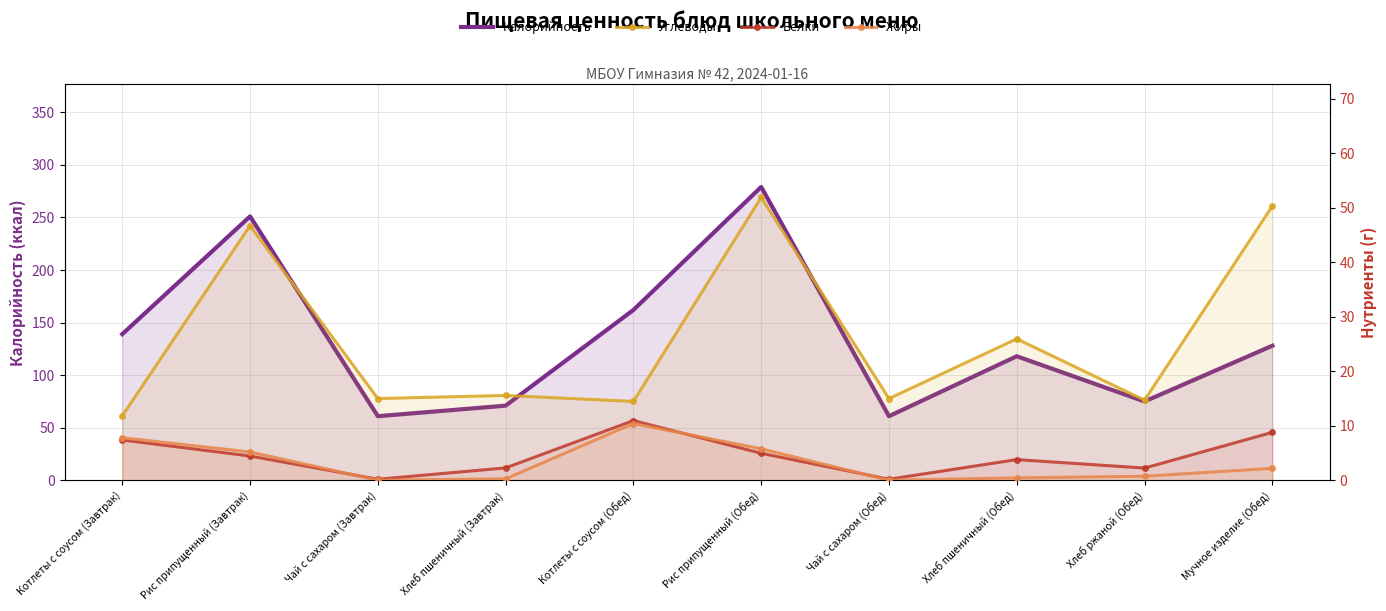

Reading right to left, list all the values displayed in this chart.

Калорийность: 128.0	75.0	118.0	61.0	279.0	162.0	71.0	61.0	251.0	139.0
Углеводы: 50.3	14.7	25.9	15.0	51.9	14.5	15.6	15.0	46.7	11.8
Белки: 8.8	2.2	3.8	0.2	5.0	11.0	2.3	0.2	4.5	7.4
Жиры: 2.2	0.8	0.5	0.0	5.8	10.4	0.3	0.0	5.2	7.8